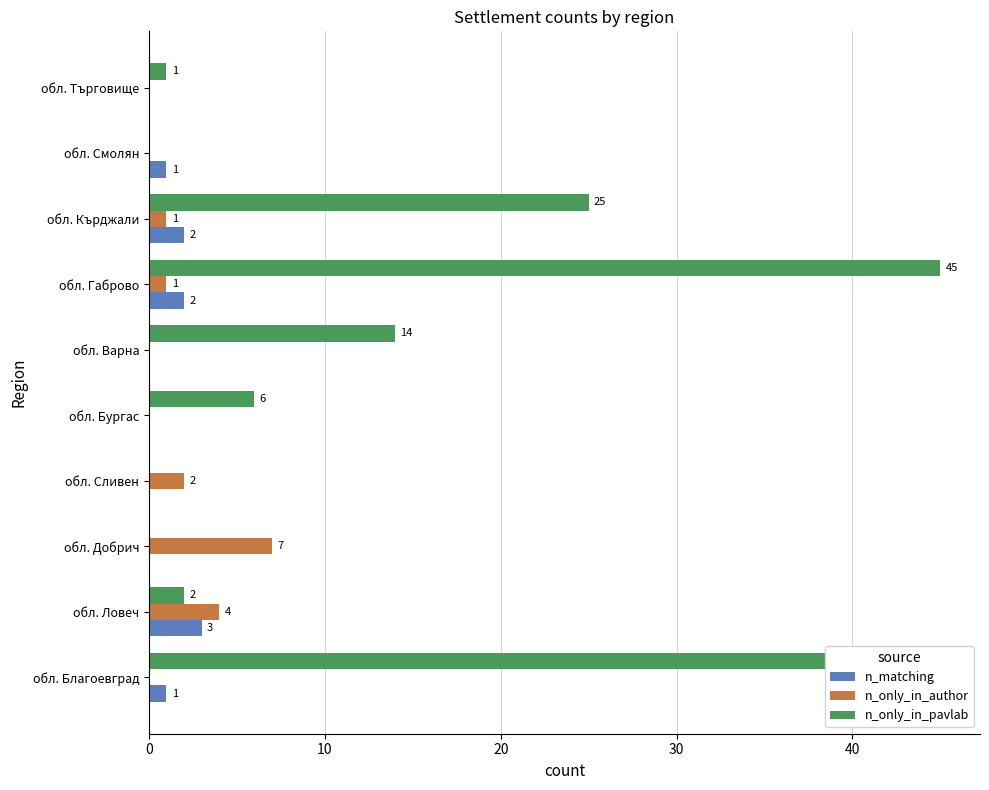

What is the maximum value shown in the chart?

45